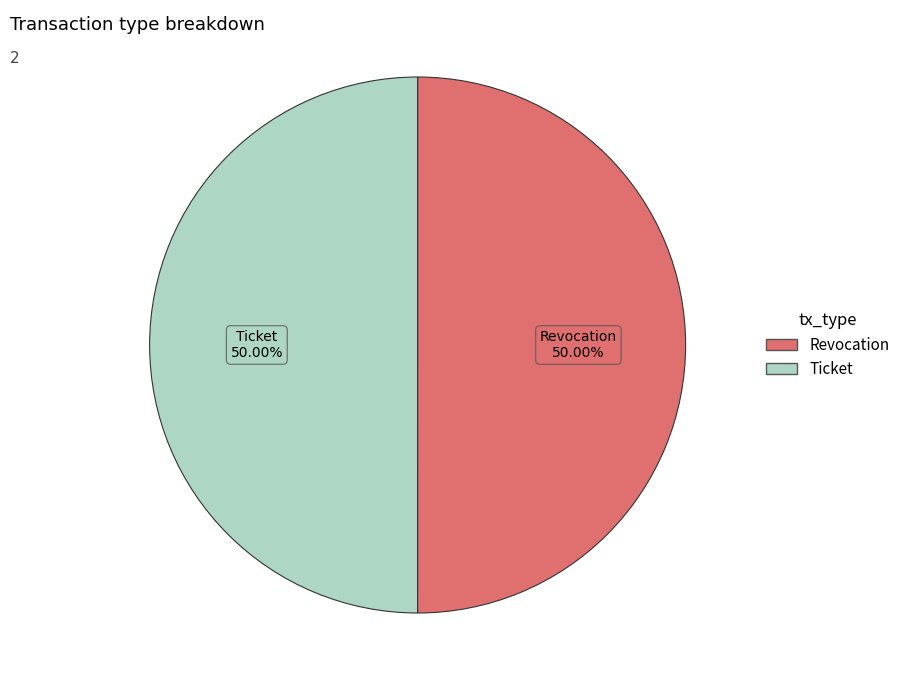

Is the sum of Ticket and Revocation greater than half?

Yes